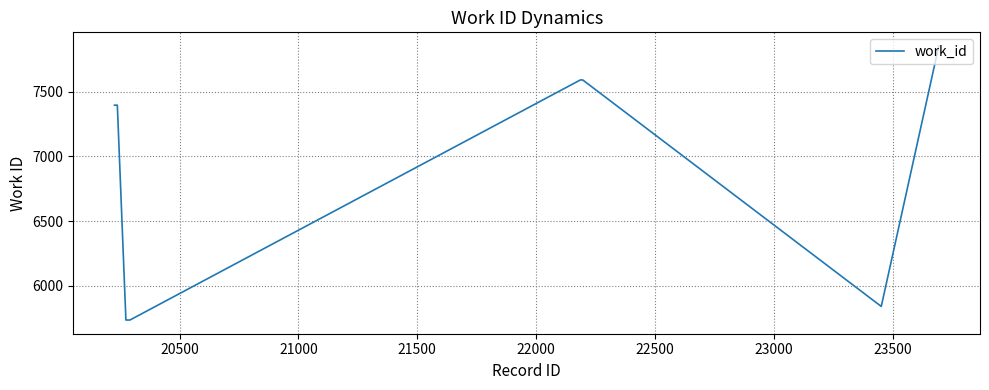

How many lines are shown in the chart?

1